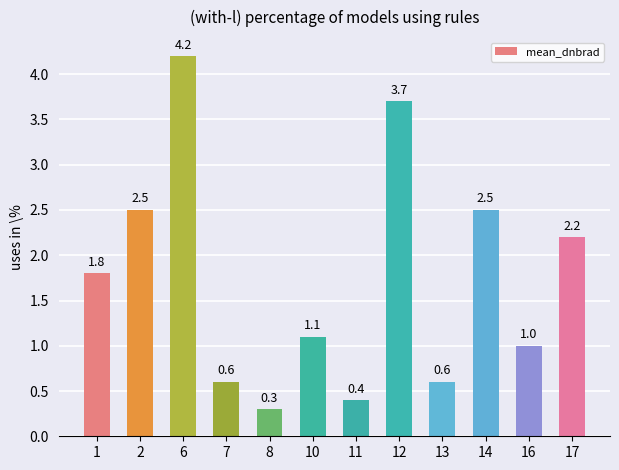

What is the minimum value shown in the chart?

0.3